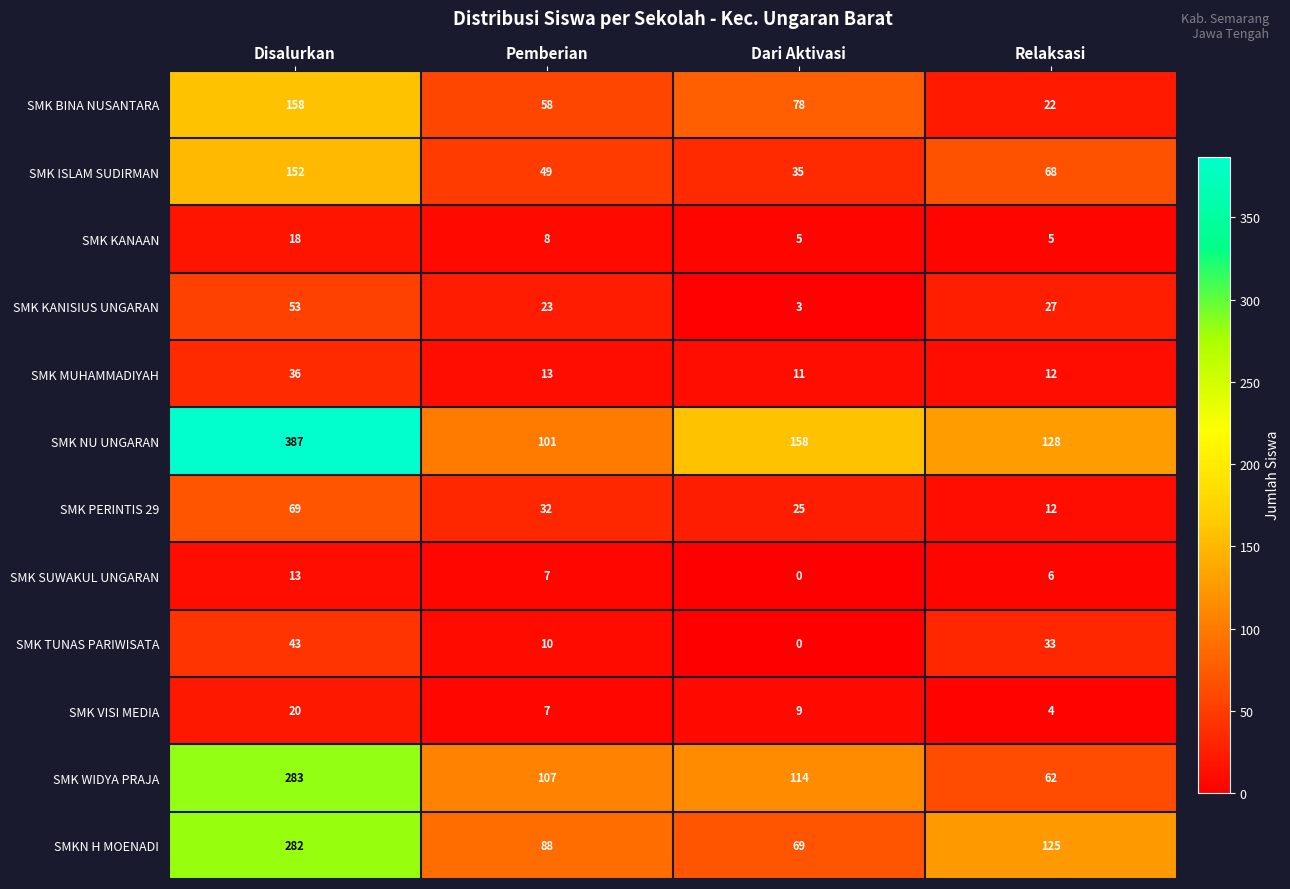

Read the SMK KANAAN value at Pemberian.

8